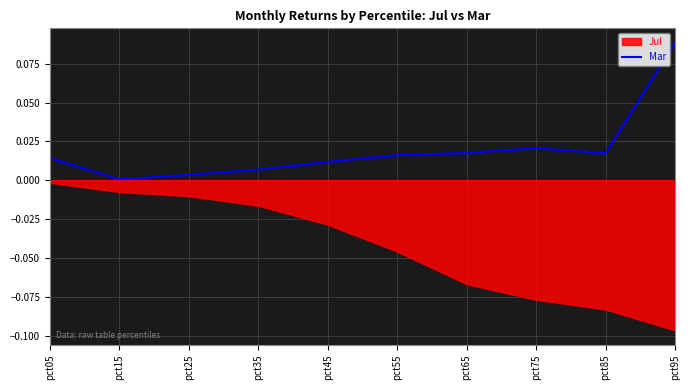

Does the chart display data point markers on the line(s)?

No